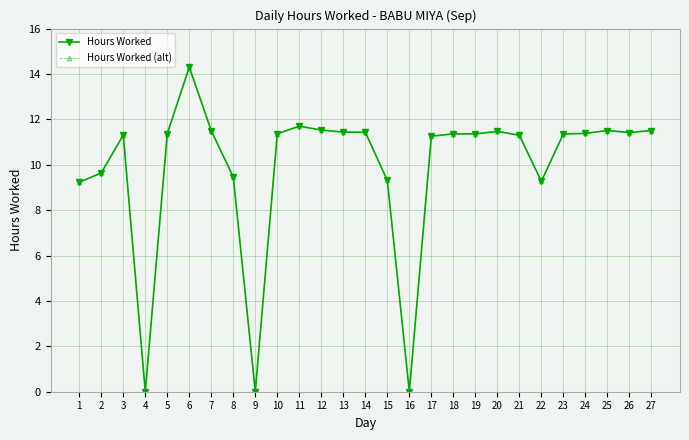

Reading right to left, extract all data points from this chart.

Hours Worked: 11.5	11.4	11.5	11.4	11.4	9.3	11.3	11.5	11.4	11.4	11.3	0.0	9.3	11.4	11.4	11.5	11.7	11.4	0.0	9.5	11.5	14.3	11.4	0.0	11.3	9.6	9.2
Hours Worked (alt): 11.5	11.4	11.5	11.4	11.4	9.3	11.3	11.5	11.4	11.4	11.3	0.0	9.3	11.4	11.4	11.5	11.7	11.4	0.0	9.5	11.5	14.3	11.4	0.0	11.3	9.6	9.2